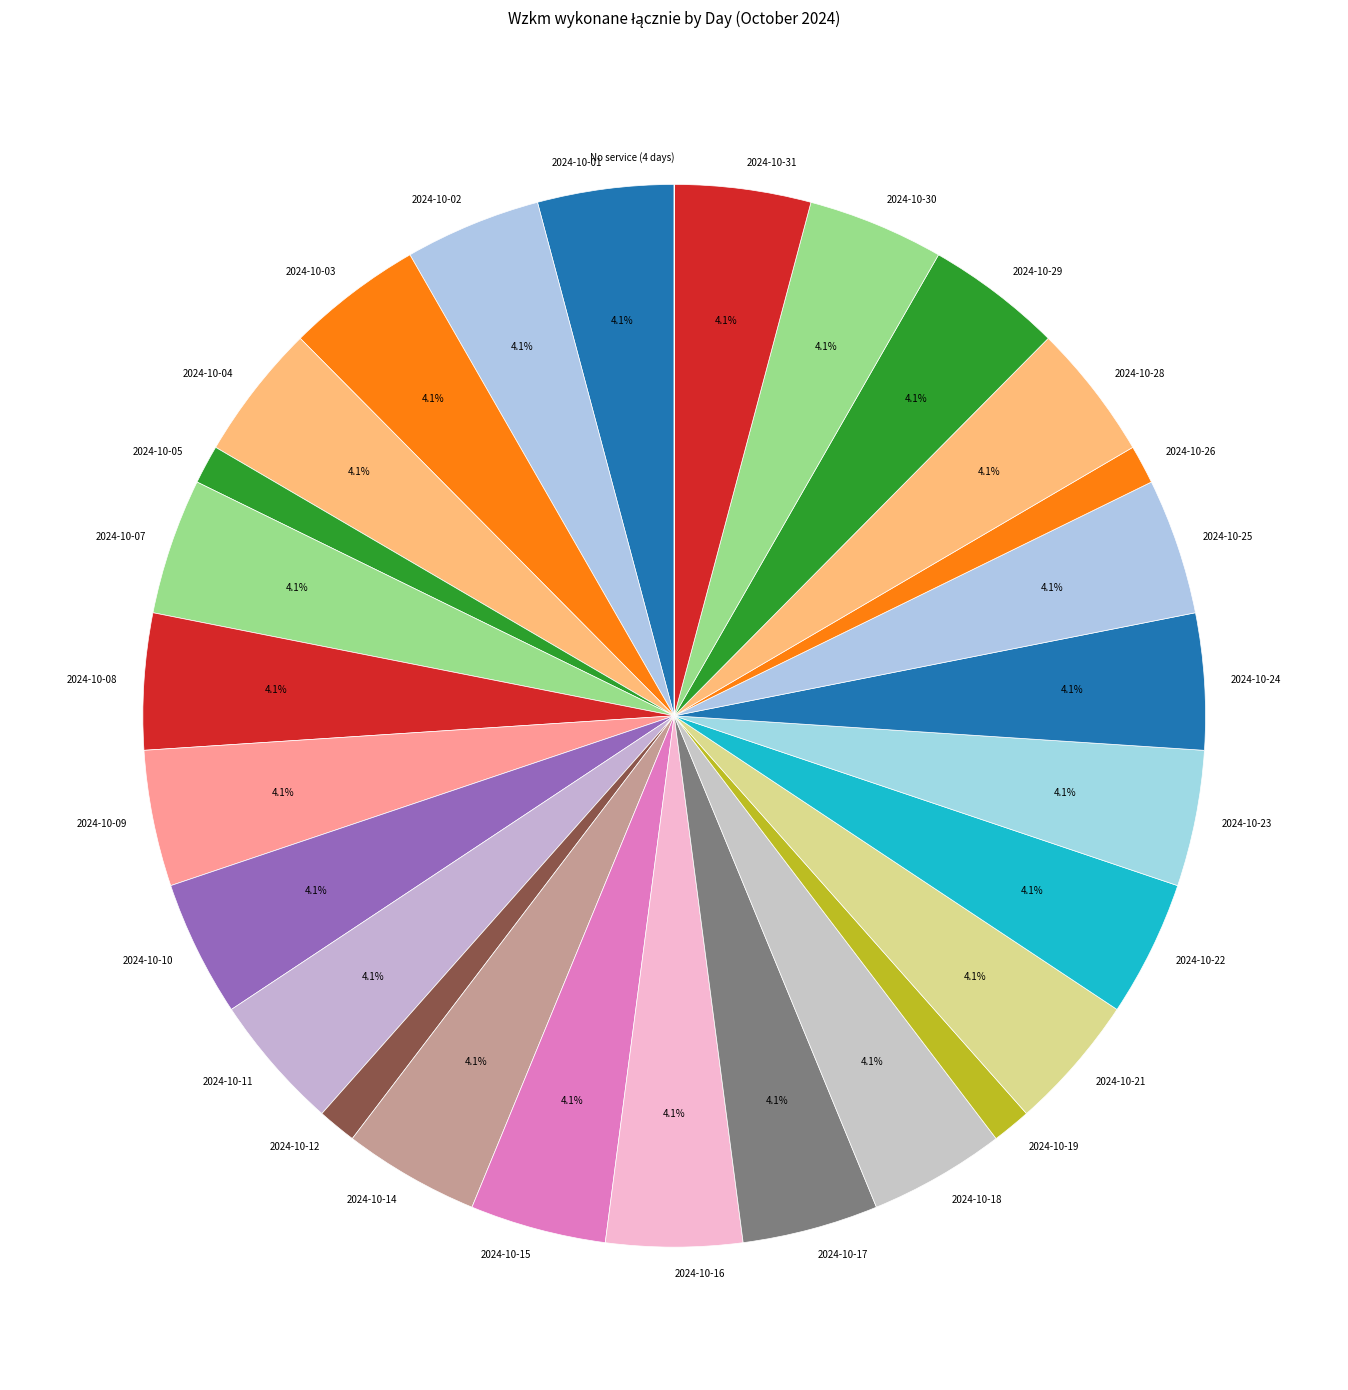

Is 2024-10-01 the majority of the pie?

No